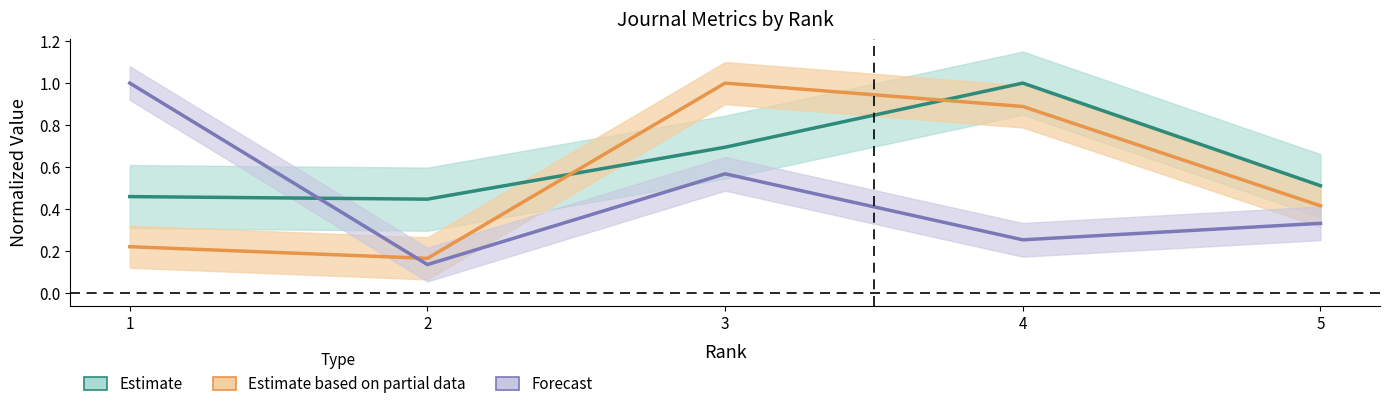

What is the difference between the second highest and minimum values in the Total Docs. (3years) series?

0.4